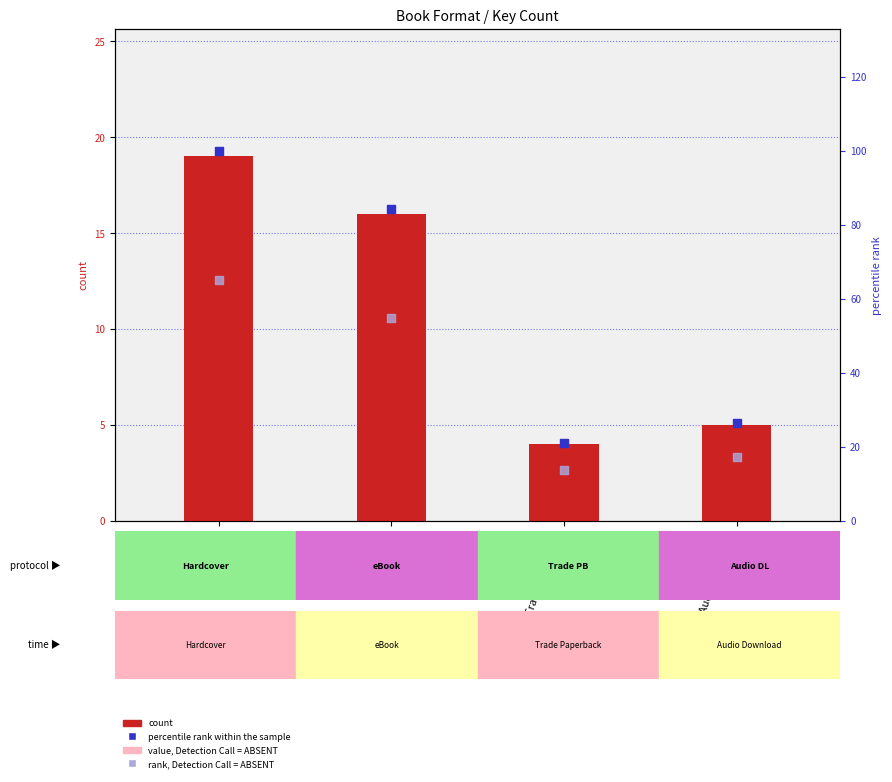

What is the total value across all series at eBook?

166.9